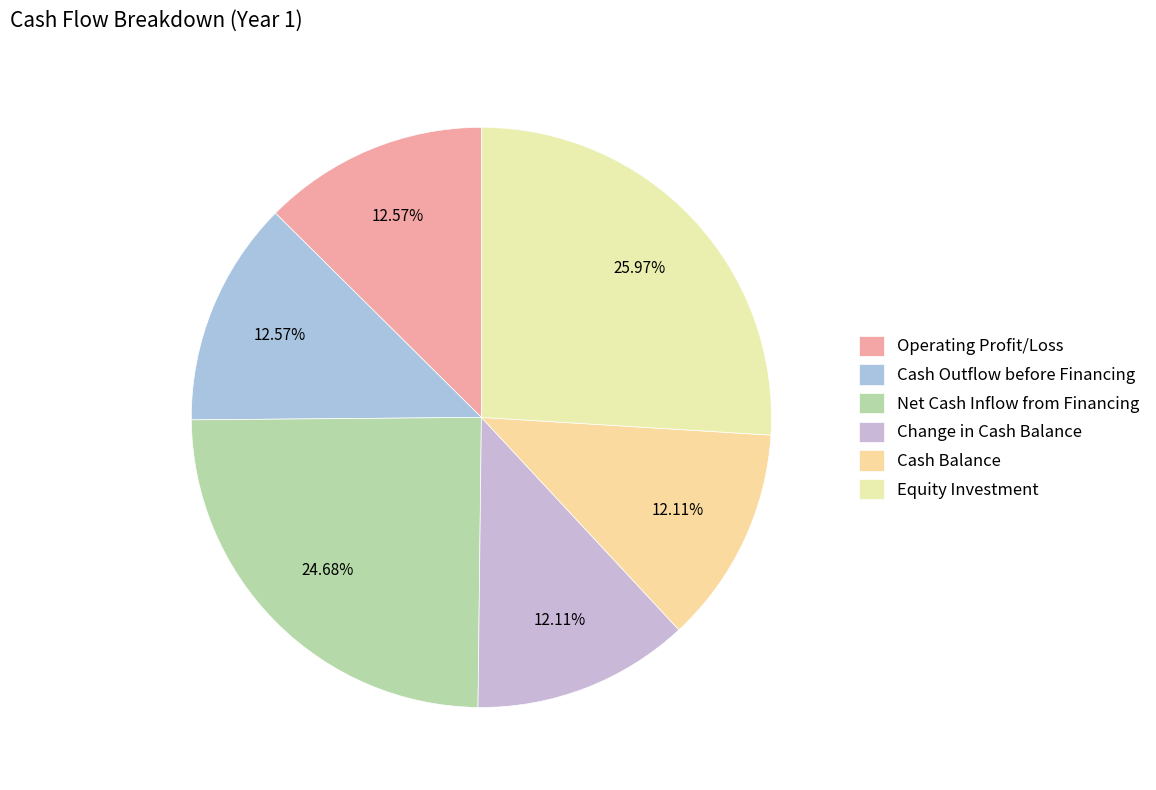

Which slice is the smallest?

Change in Cash Balance (Year 1)